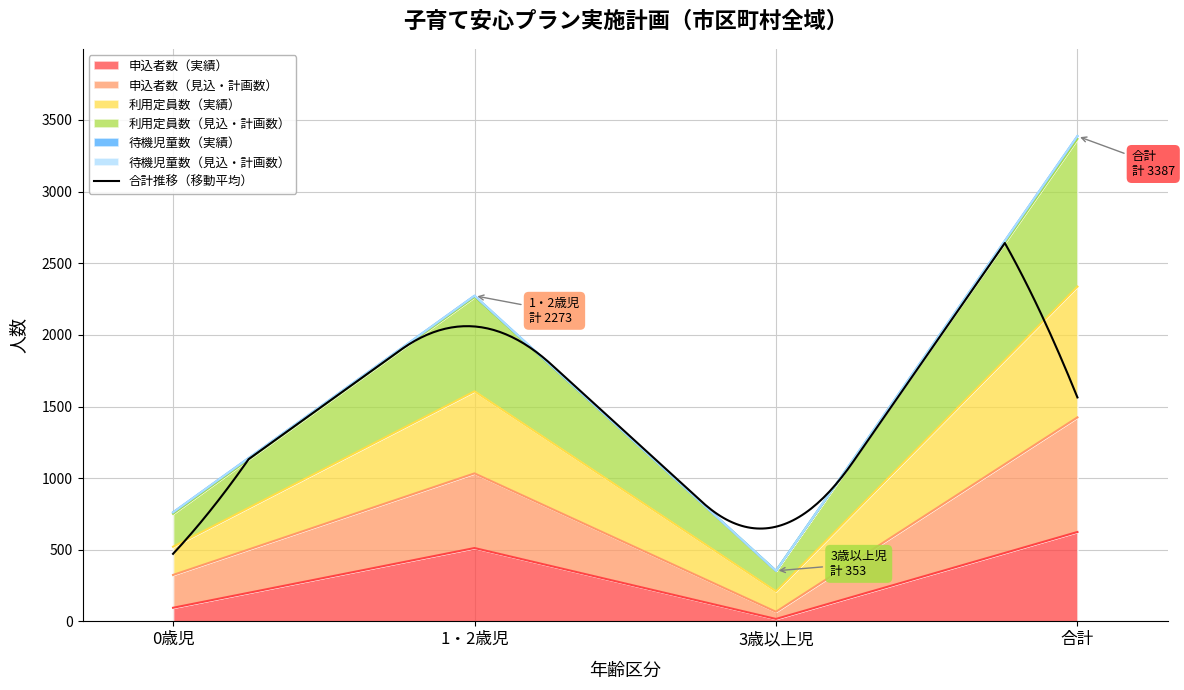

The 利用定員数（見込・計画数） series shows 486 at 0歳児. True or false?

False